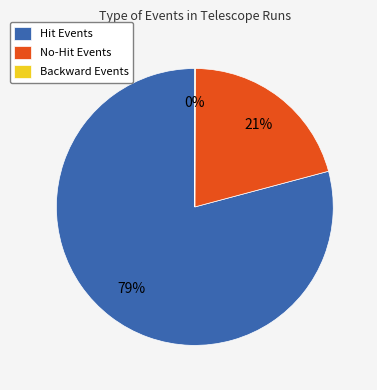

Which has a higher value, Hit Events or No-Hit Events?

Hit Events